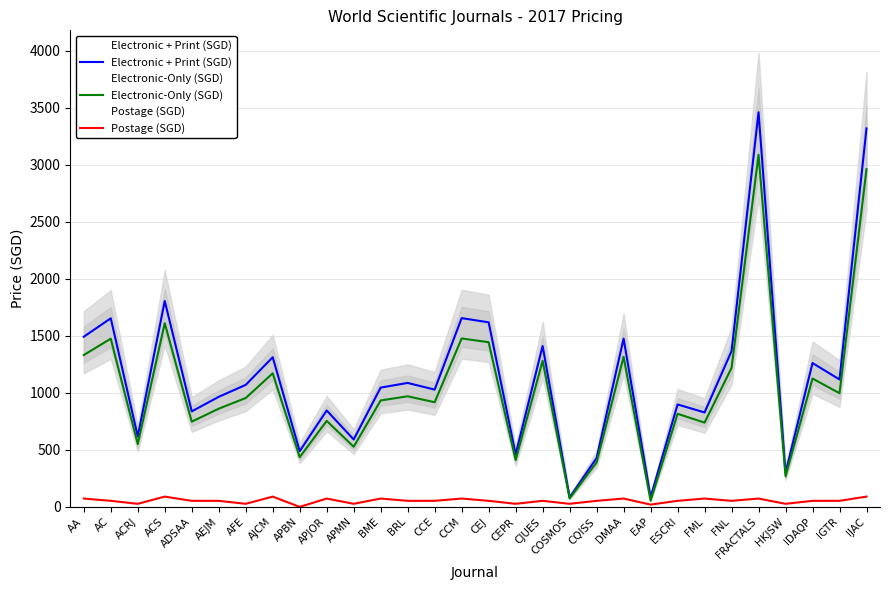

Reading left to right, transcribe all the data shown in this chart.

Electronic + Print (SGD): 1491.5	1652.8	617.4	1804.6	837.2	964.7	1069.5	1311.5	488.4	845.0	590.9	1045.7	1086.5	1027.9	1654.7	1617.7	460.3	1409.9	83.3	428.0	1474.9	85.3	898.0	827.7	1365.6	3459.5	299.7	1260.8	1116.7	3317.4
Electronic-Only (SGD): 1330.8	1474.7	550.8	1610.2	747.0	860.8	954.2	1171.0	435.8	754.0	527.2	933.0	969.4	917.2	1476.4	1443.4	410.7	1281.1	74.3	390.0	1316.0	54.0	816.0	738.5	1218.5	3086.7	267.4	1125.0	996.4	2959.9
Postage (SGD): 73.0	53.0	27.0	90.0	53.0	53.0	27.0	90.0	0.0	73.0	27.0	73.0	53.0	53.0	73.0	53.0	27.0	53.0	27.0	53.0	73.0	20.0	53.0	73.0	53.0	73.0	27.0	53.0	53.0	90.0